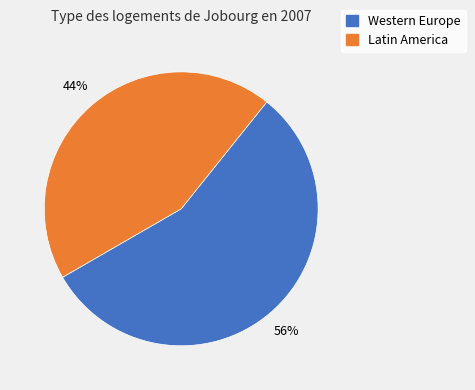

To the nearest percent, what is the difference between the largest and smallest slice percentages?

12%